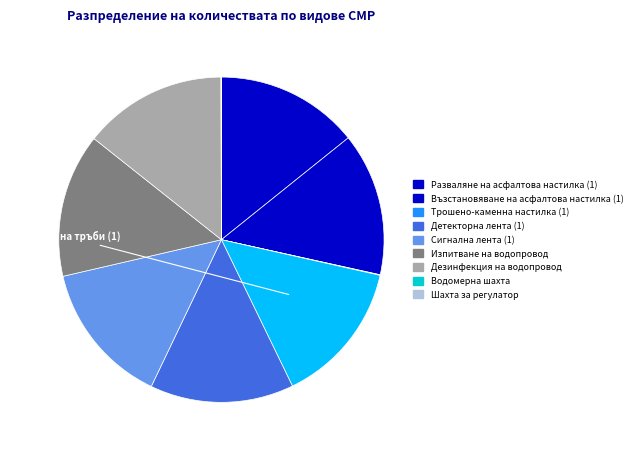

Count the number of slices in the pie.

10